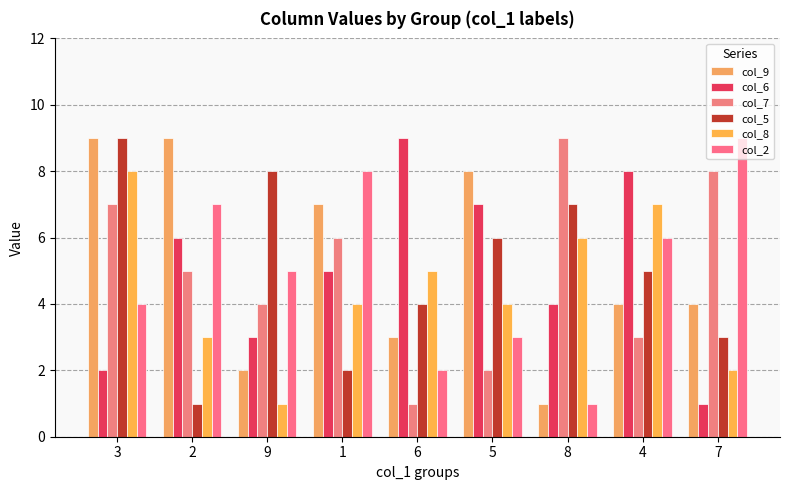

What is the difference between the highest and lowest values at 2?

8